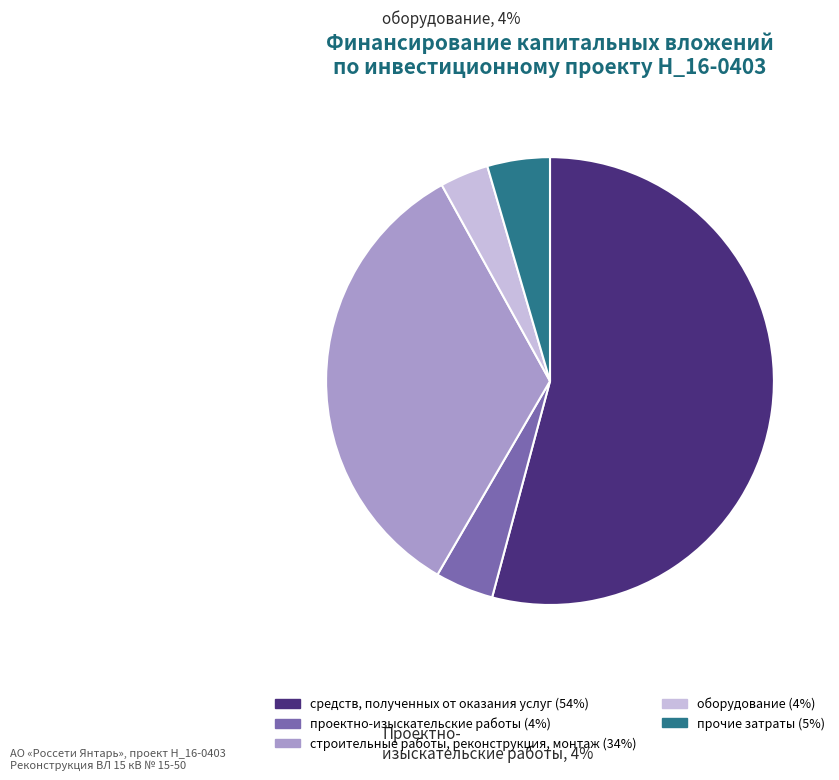

How many slices are in this pie chart?

5